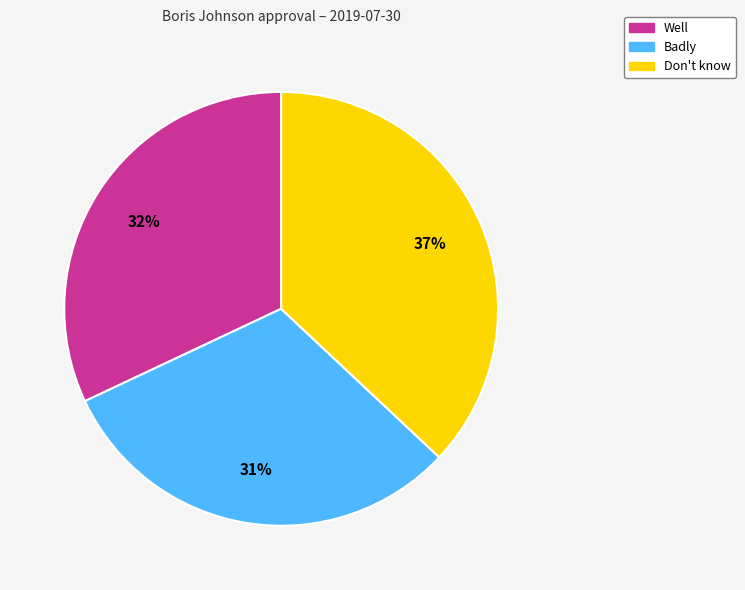

To the nearest percent, what is the combined percentage of Well and Don't know?

69%